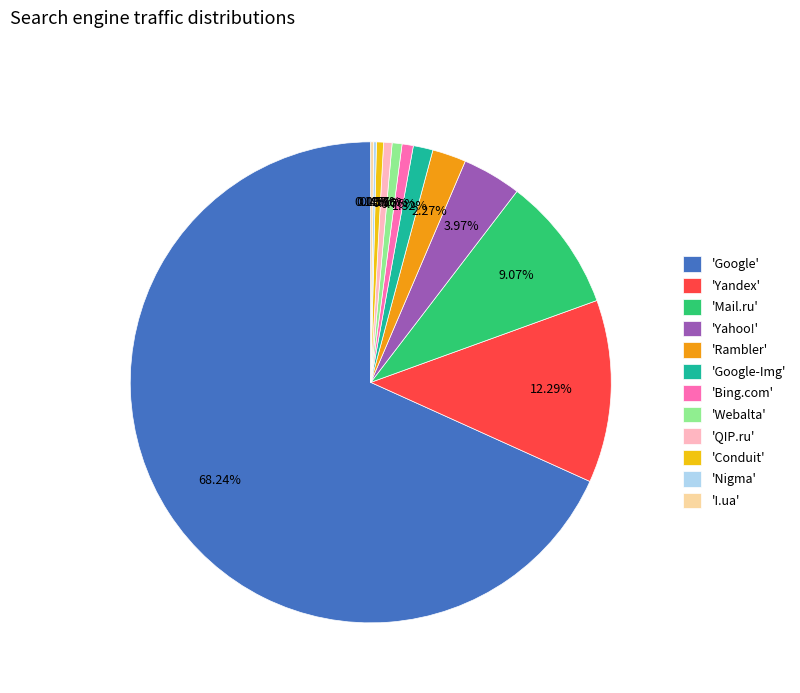

Which category has the biggest portion of the pie?

'Google'